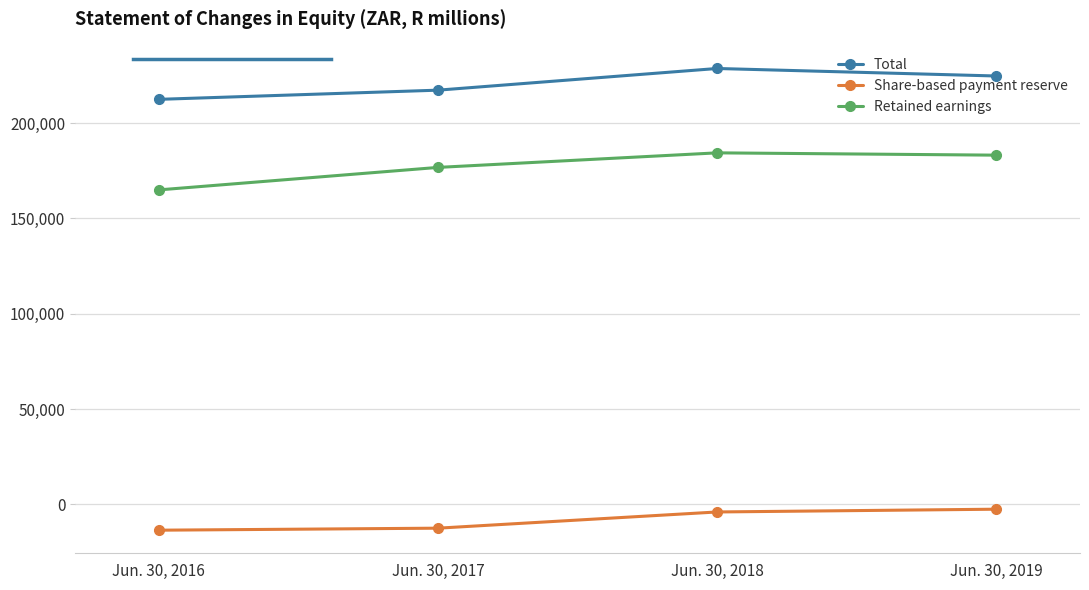

What is the average value of the Total series?

220732